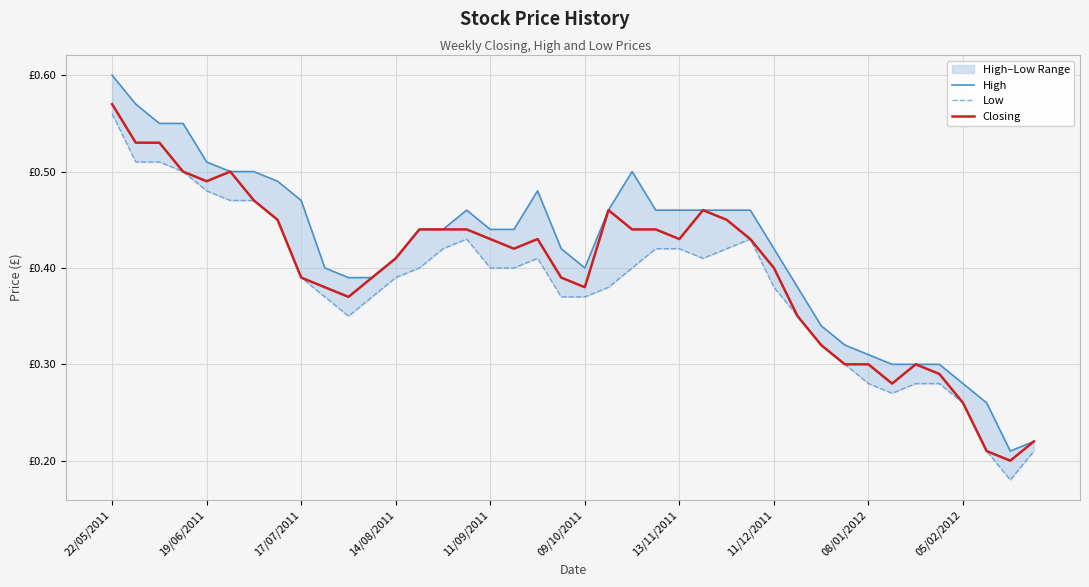

True or false: Low and Closing intersect in this chart.

False